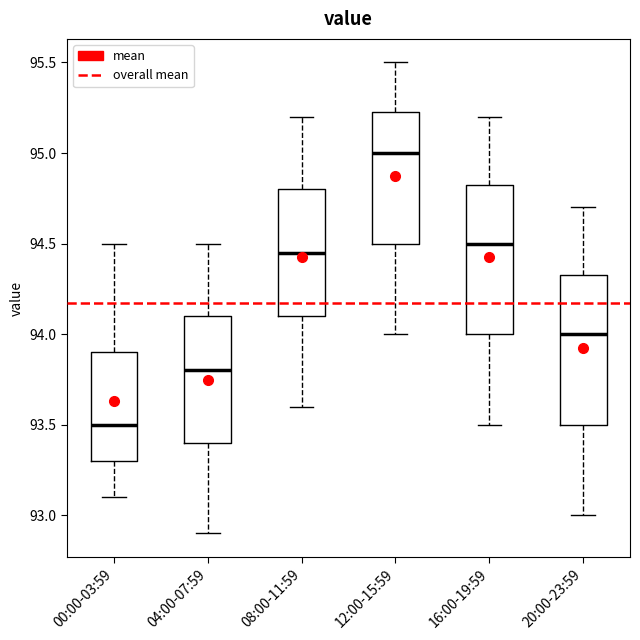

Reading left to right, read every box against the y-axis: the position of its median line, the range the box covers, and the ends of its whiskers. The values are not printed on the chart, so give them approximately, as read against the axis.

00:00-03:59: median 93.50, box 93.30 to 93.90, whiskers 93.10 to 94.50
04:00-07:59: median 93.80, box 93.40 to 94.10, whiskers 92.90 to 94.50
08:00-11:59: median 94.45, box 94.10 to 94.80, whiskers 93.60 to 95.20
12:00-15:59: median 95.00, box 94.50 to 95.25, whiskers 94.00 to 95.50
16:00-19:59: median 94.50, box 94.00 to 94.85, whiskers 93.50 to 95.20
20:00-23:59: median 94.00, box 93.50 to 94.35, whiskers 93.00 to 94.70